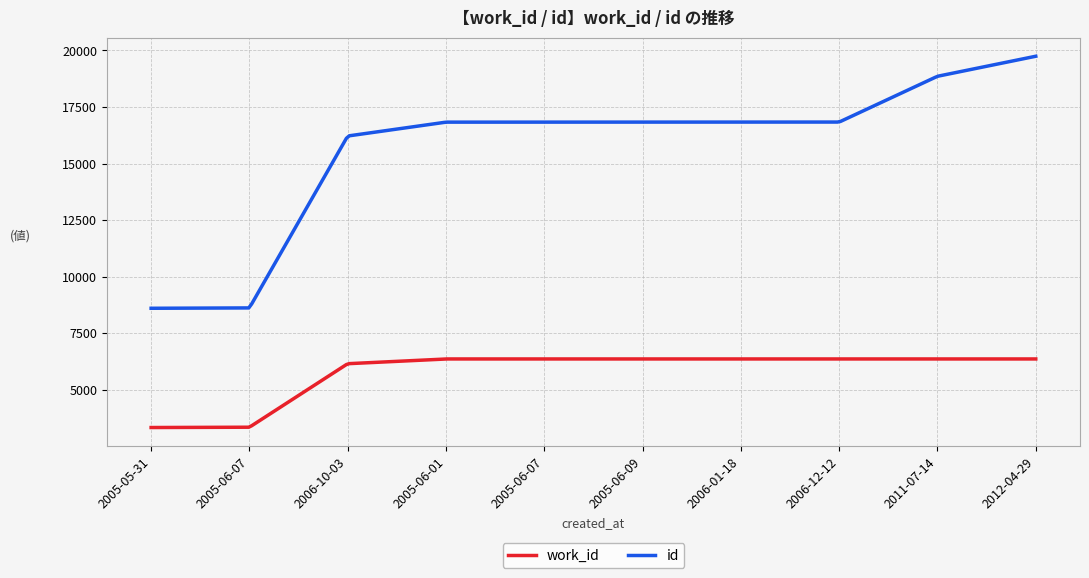

How many lines are shown in the chart?

2